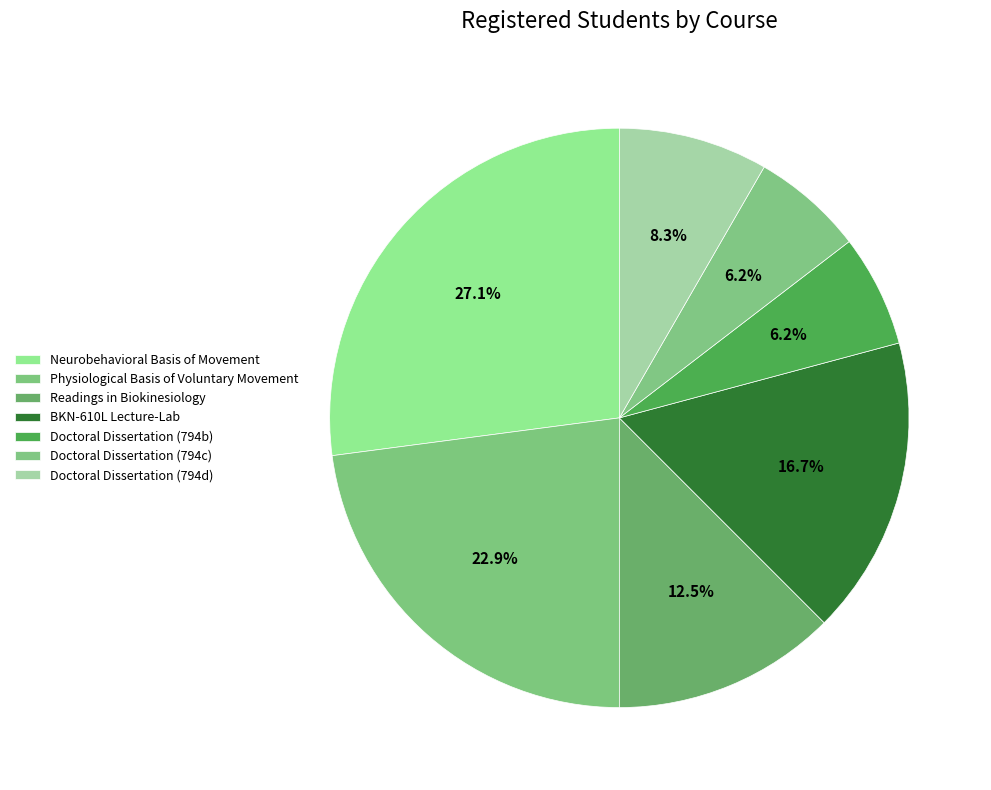

What is the smallest slice in the pie chart?

Doctoral Dissertation (794b)